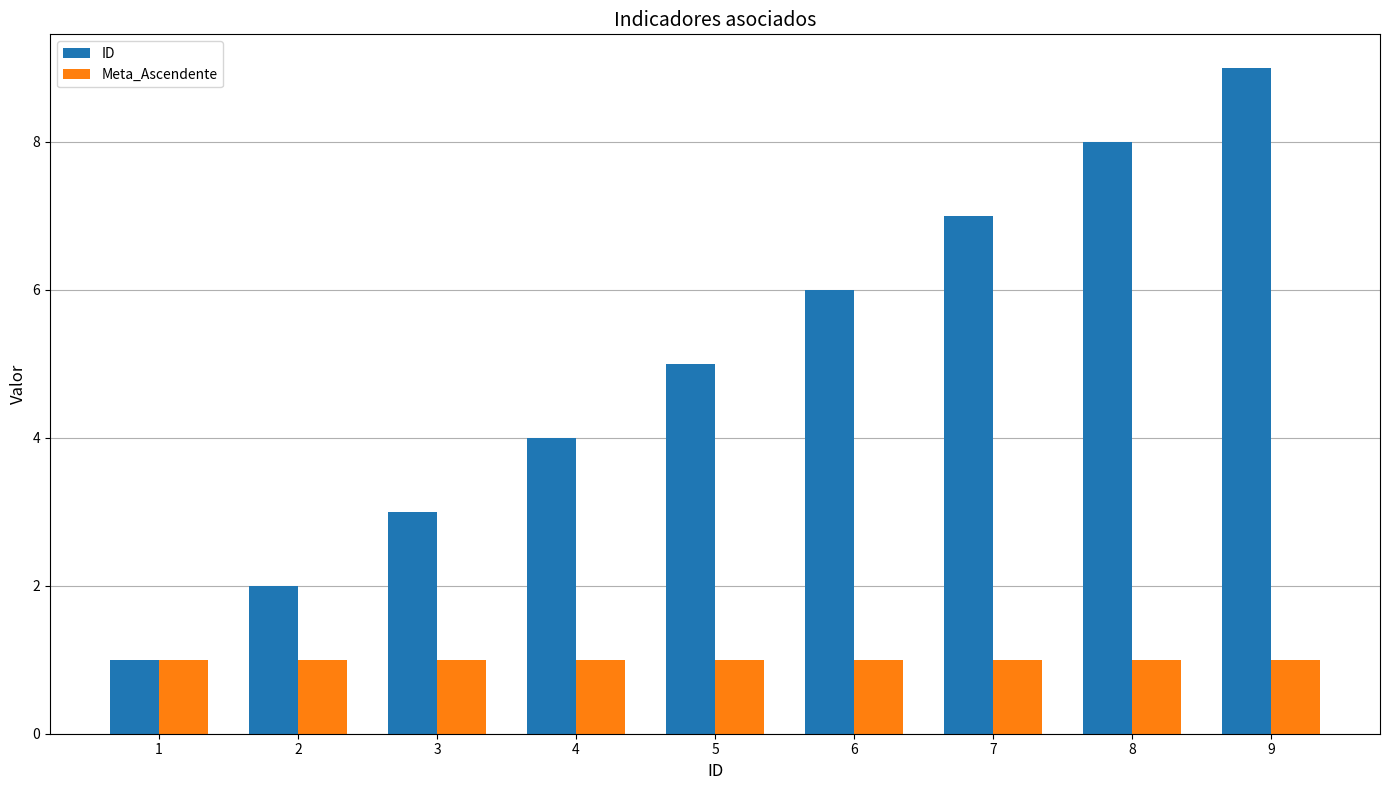

What is the total value across all series at 7?

8